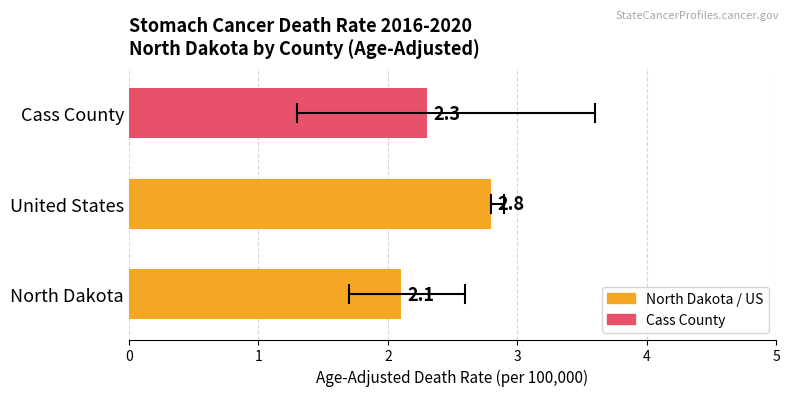

What is the ratio of the value at North Dakota to the value at Cass County?

0.9